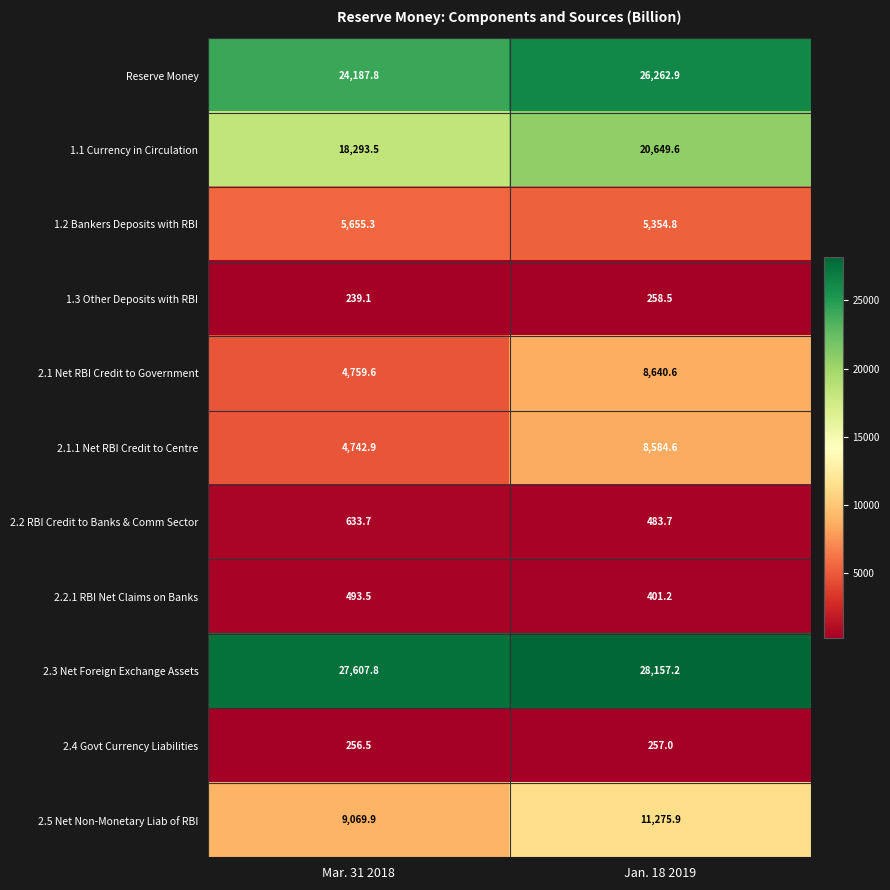

How many data points does each series have?

2